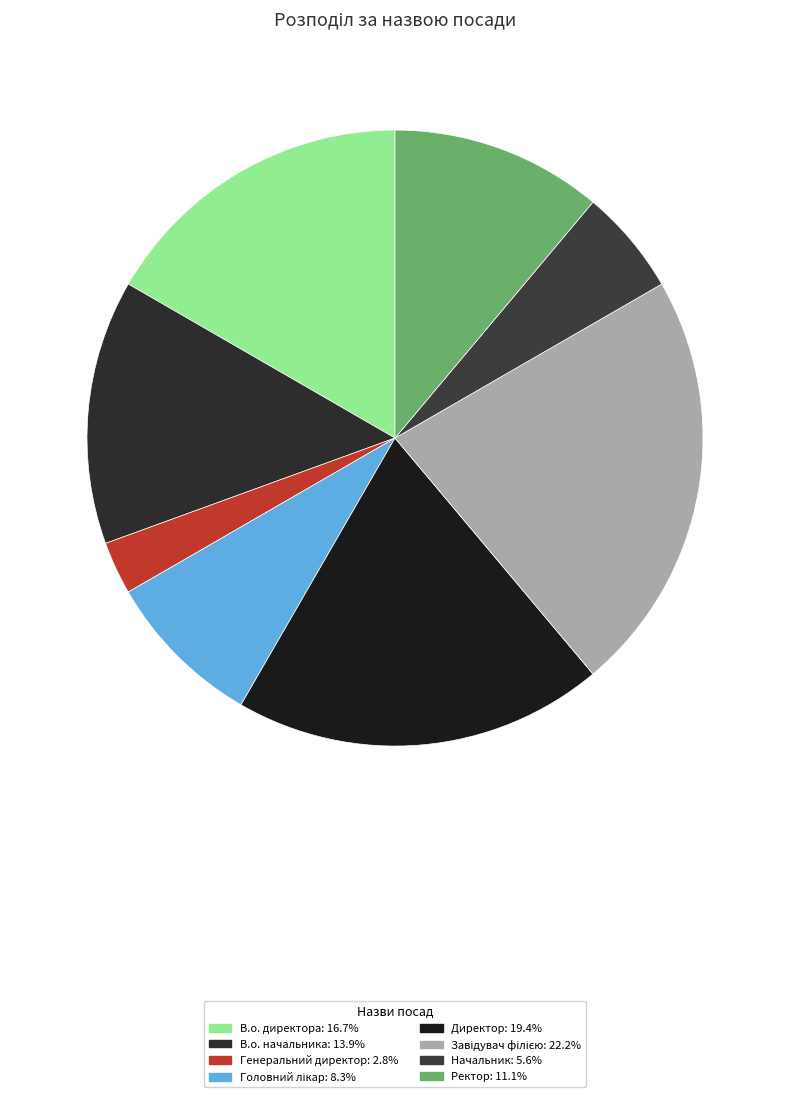

How many segments does this pie chart have?

8